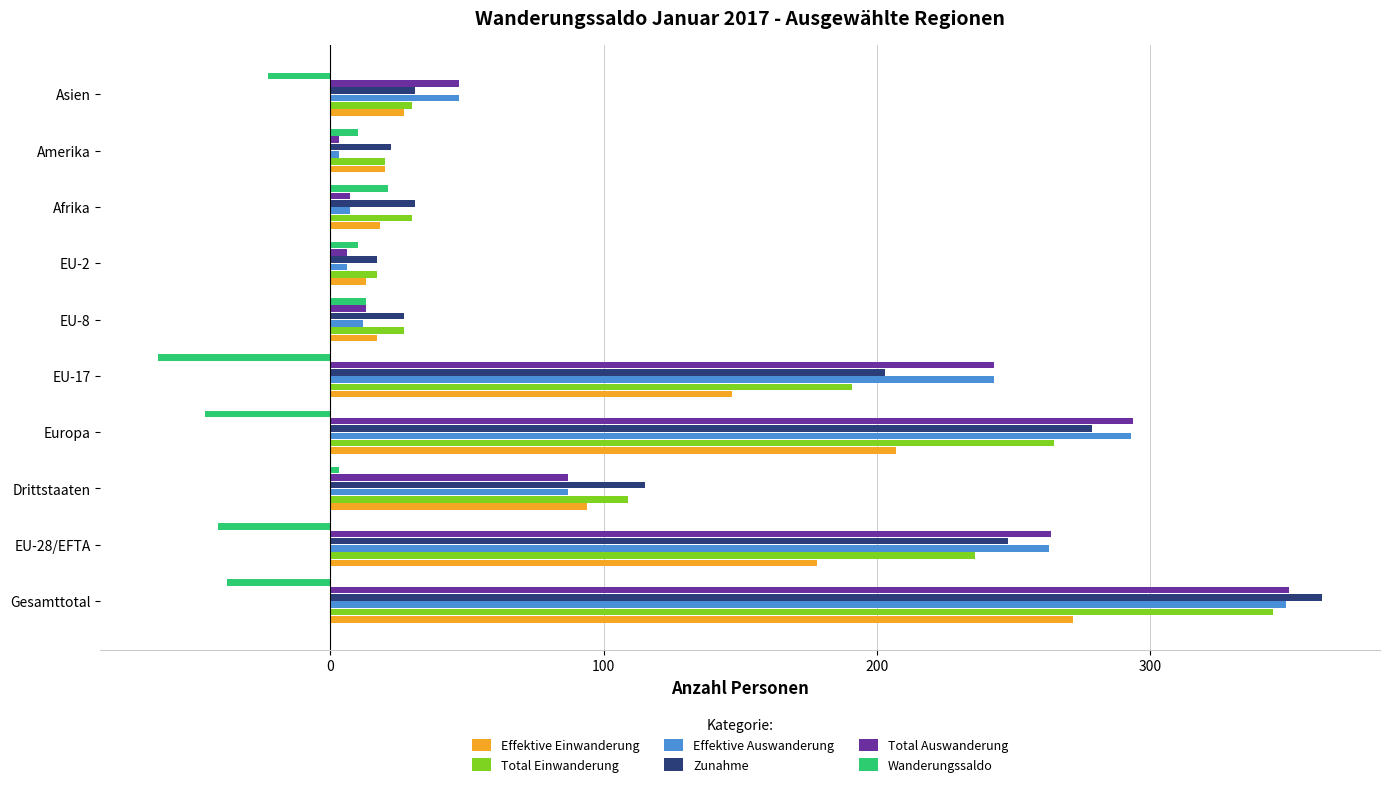

The Effektive Auswanderung series shows 263 at EU-28/EFTA. True or false?

True